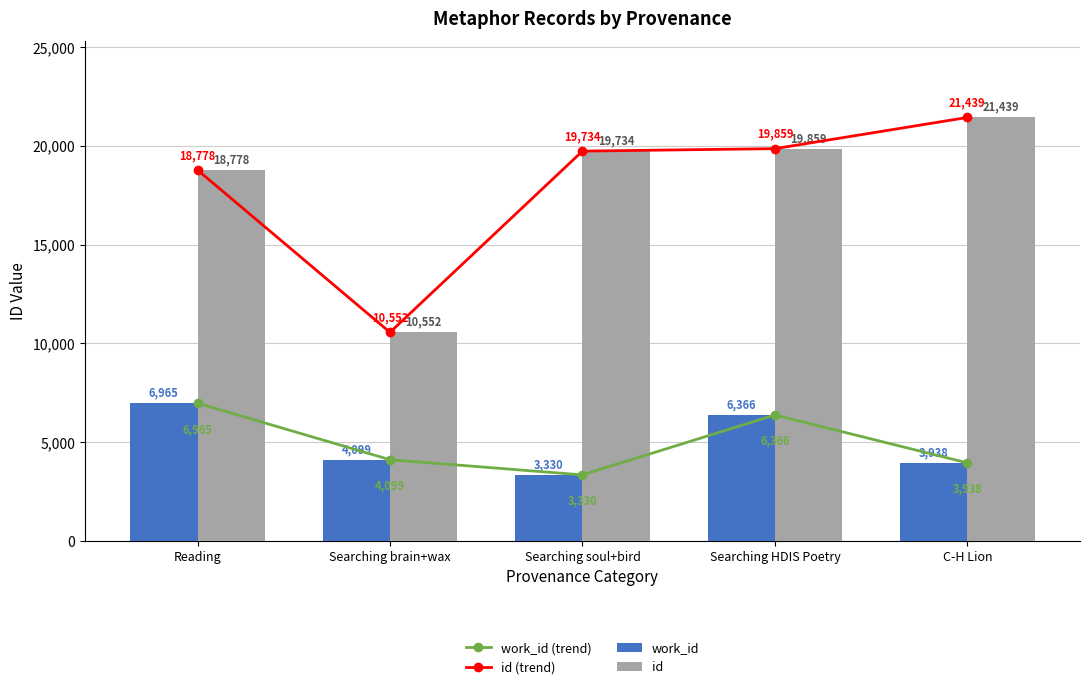

What is the average value of the id series?

18072